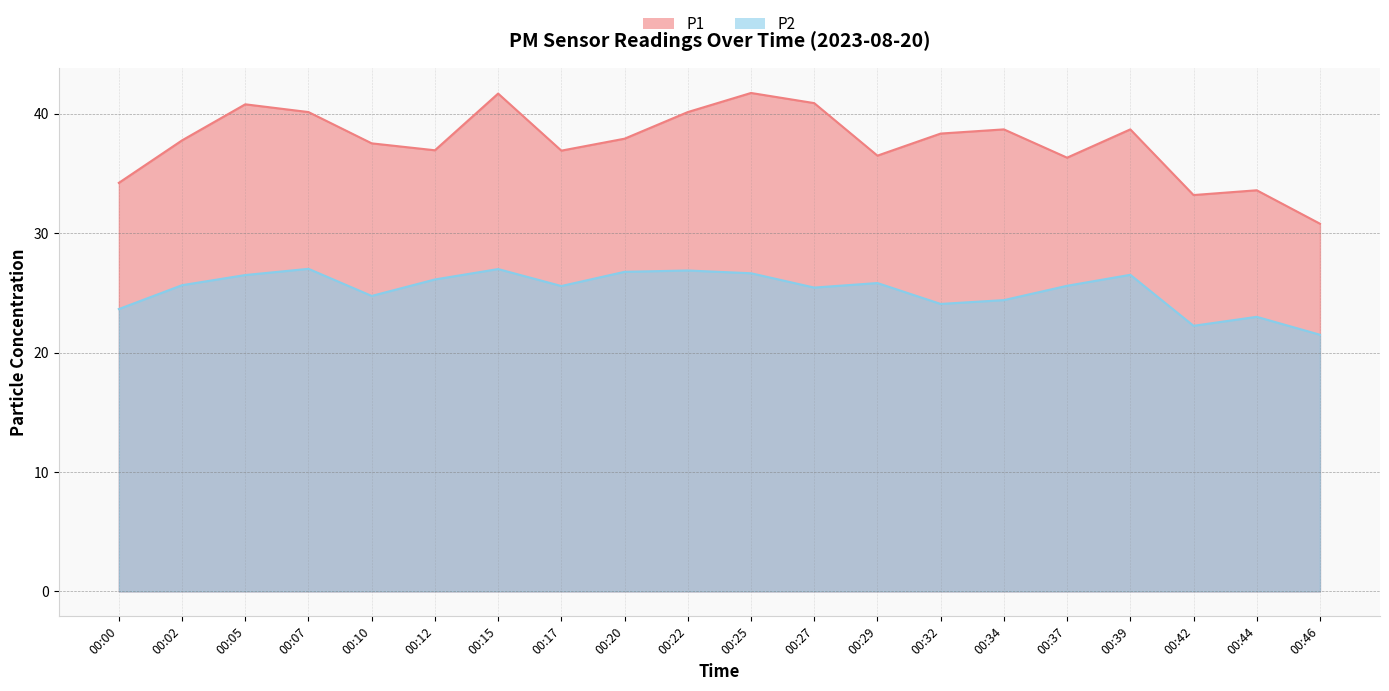

What is the sum of all P2 values?

505.2